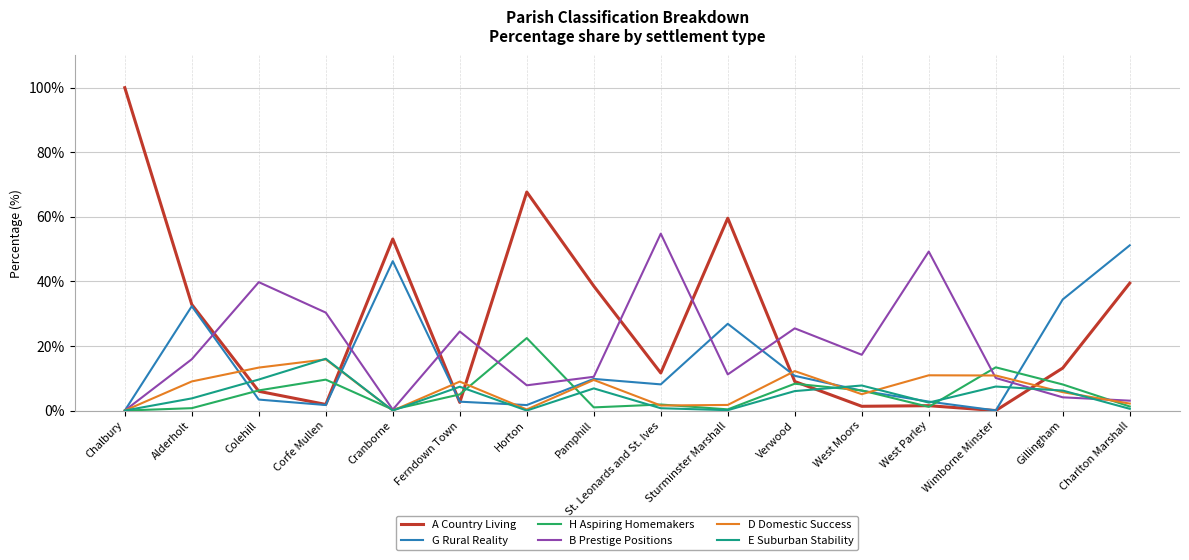

Which series ends up on top after the final intersection of B Prestige Positions and D Domestic Success?

B Prestige Positions